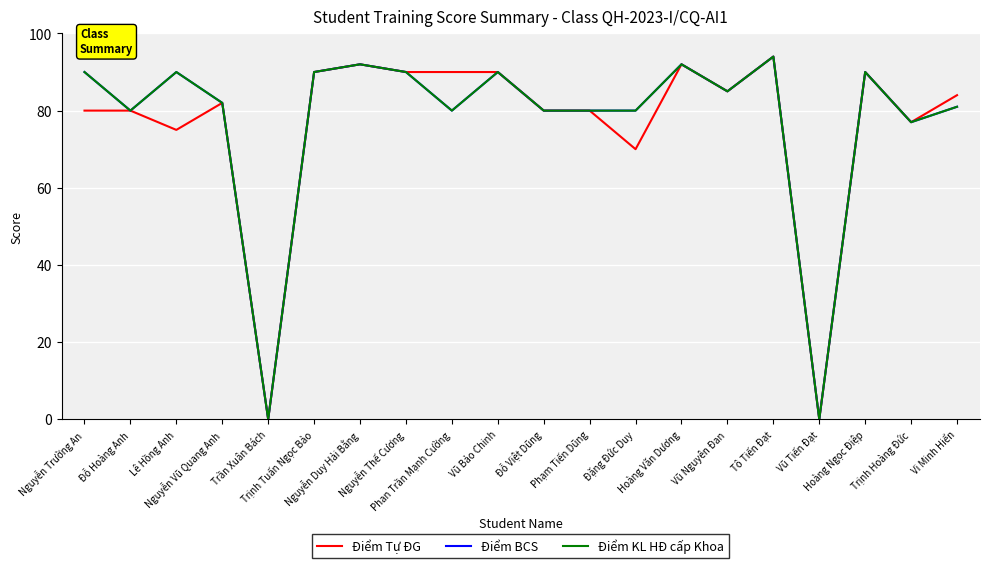

At which label does Điểm KL HĐ cấp Khoa first exceed 85?

Nguyễn Trường An